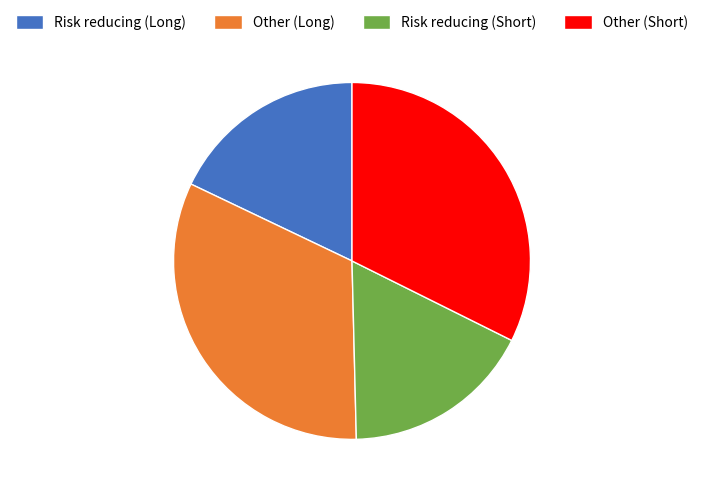

How many slices are in this pie chart?

4